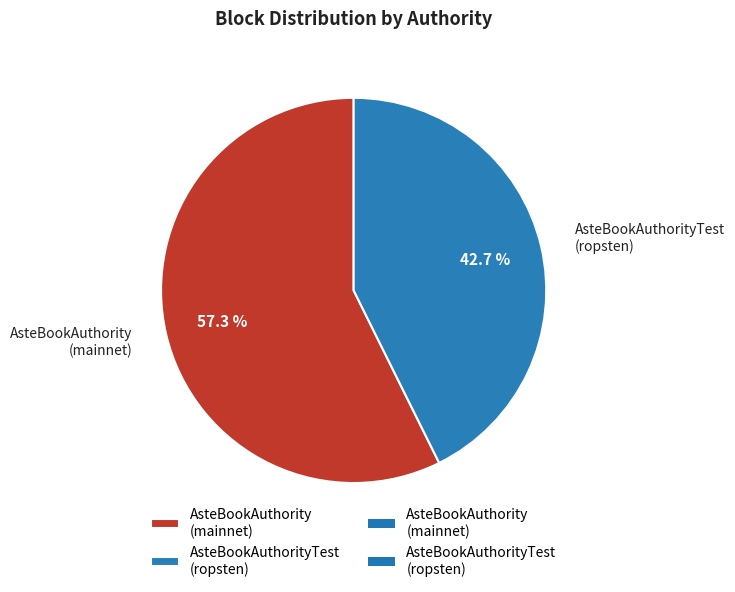

Rank the categories by value from highest to lowest.

AsteBookAuthority (mainnet), AsteBookAuthorityTest (ropsten)